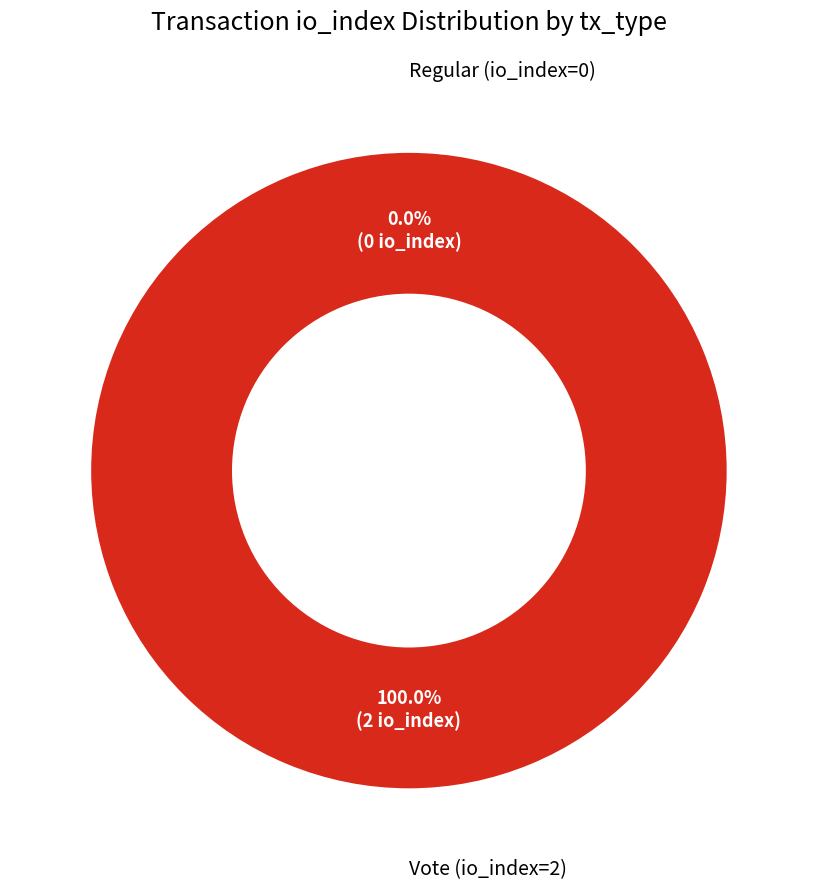

Is it true that Vote (io_index=2) is 100% of the pie?

True